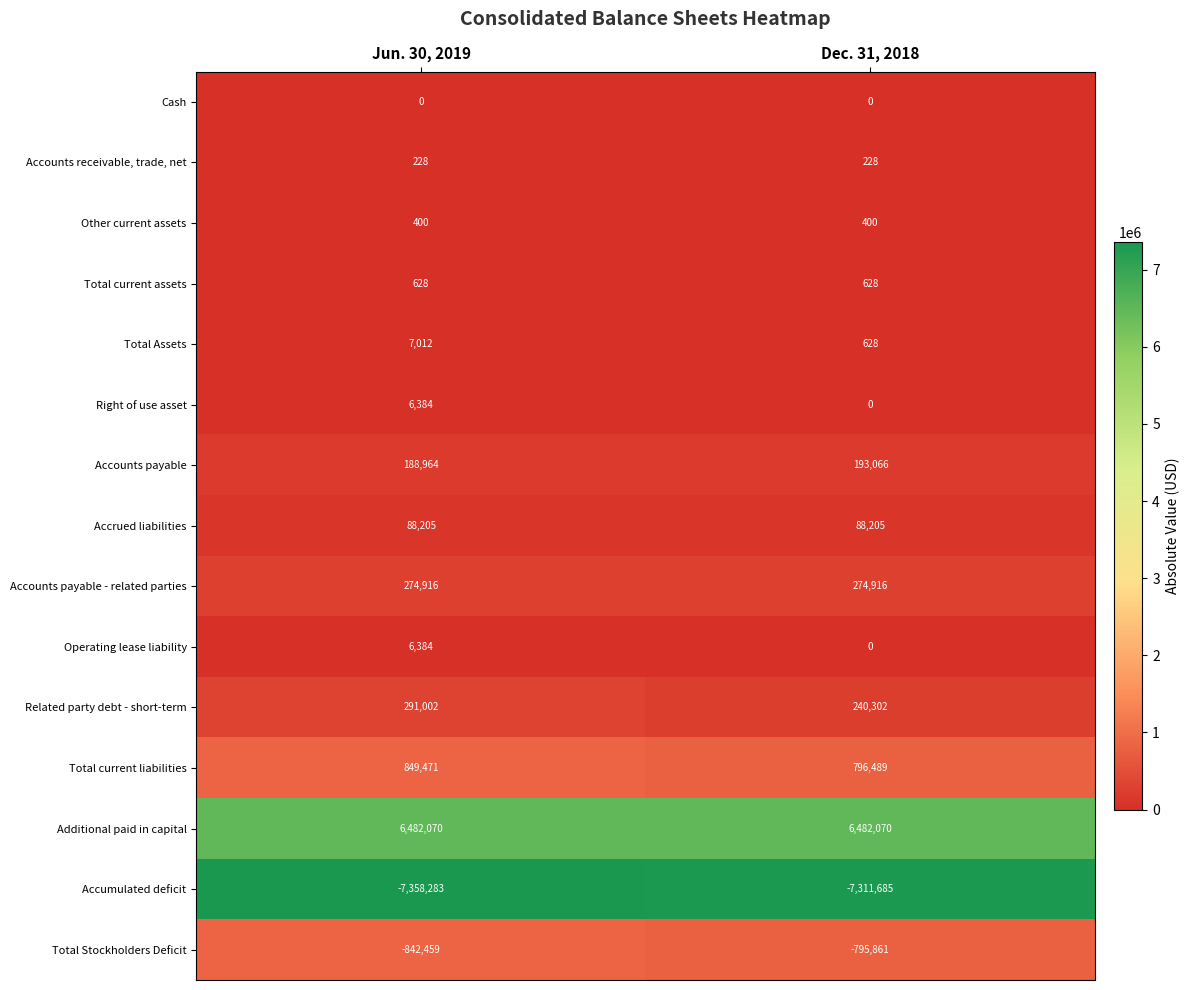

List the labels in order of Related party debt - short-term value, smallest first.

Dec. 31, 2018, Jun. 30, 2019